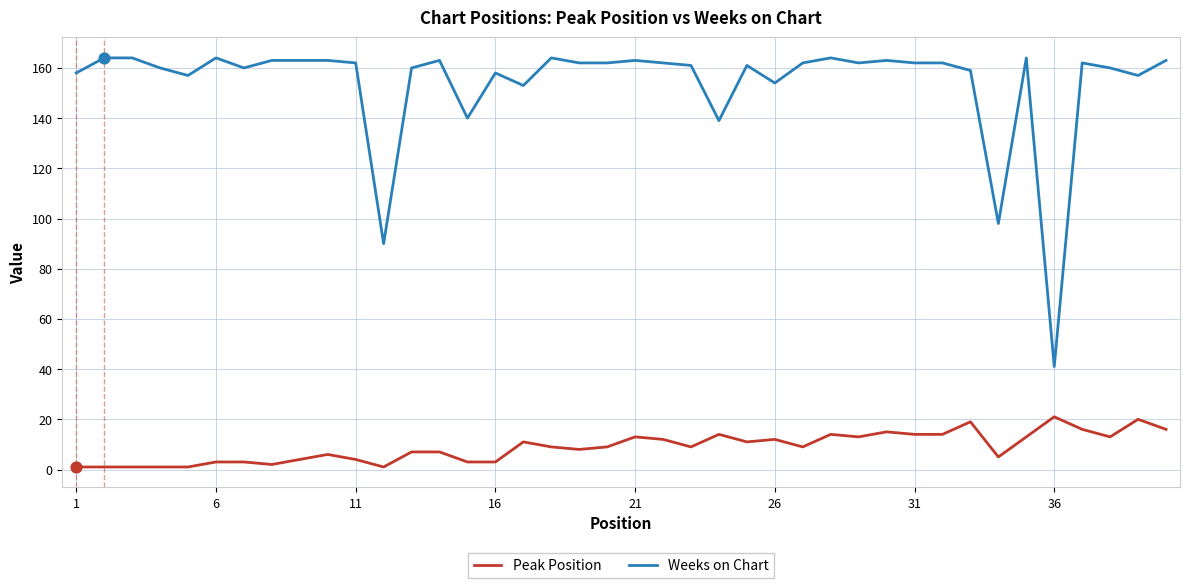

Which series has the largest total across all categories?

Weeks on Chart